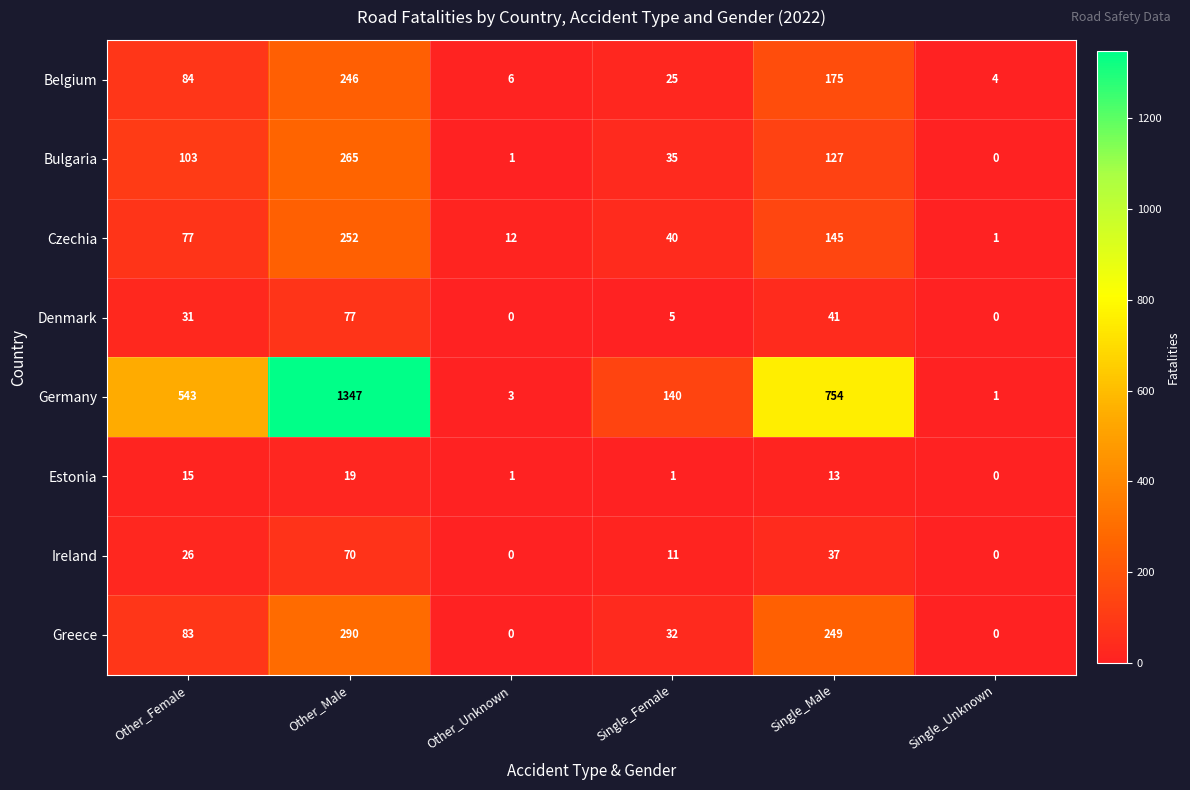

The Bulgaria series shows 127 at Single_Male. True or false?

True